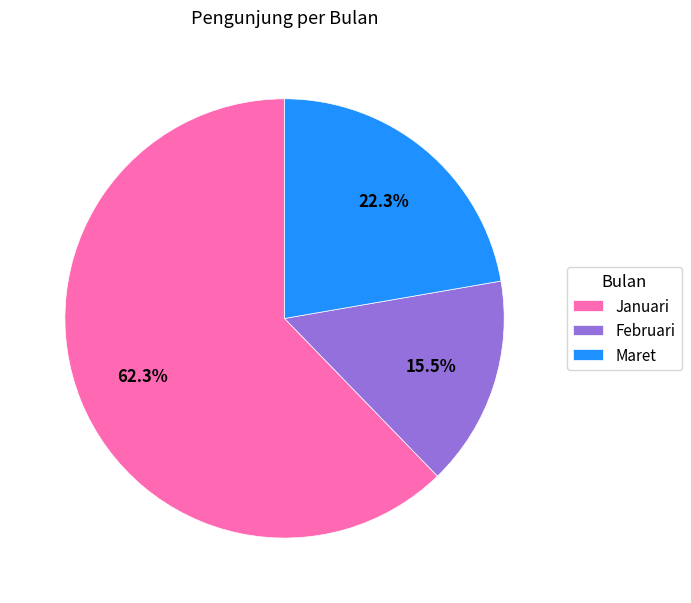

What is the majority slice?

Januari